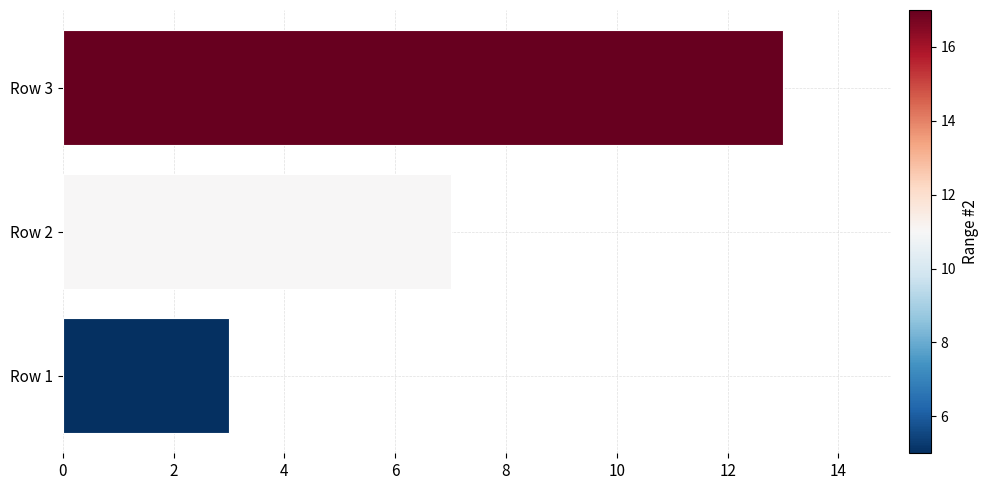

List the labels in order of value, smallest first.

Row 1, Row 2, Row 3